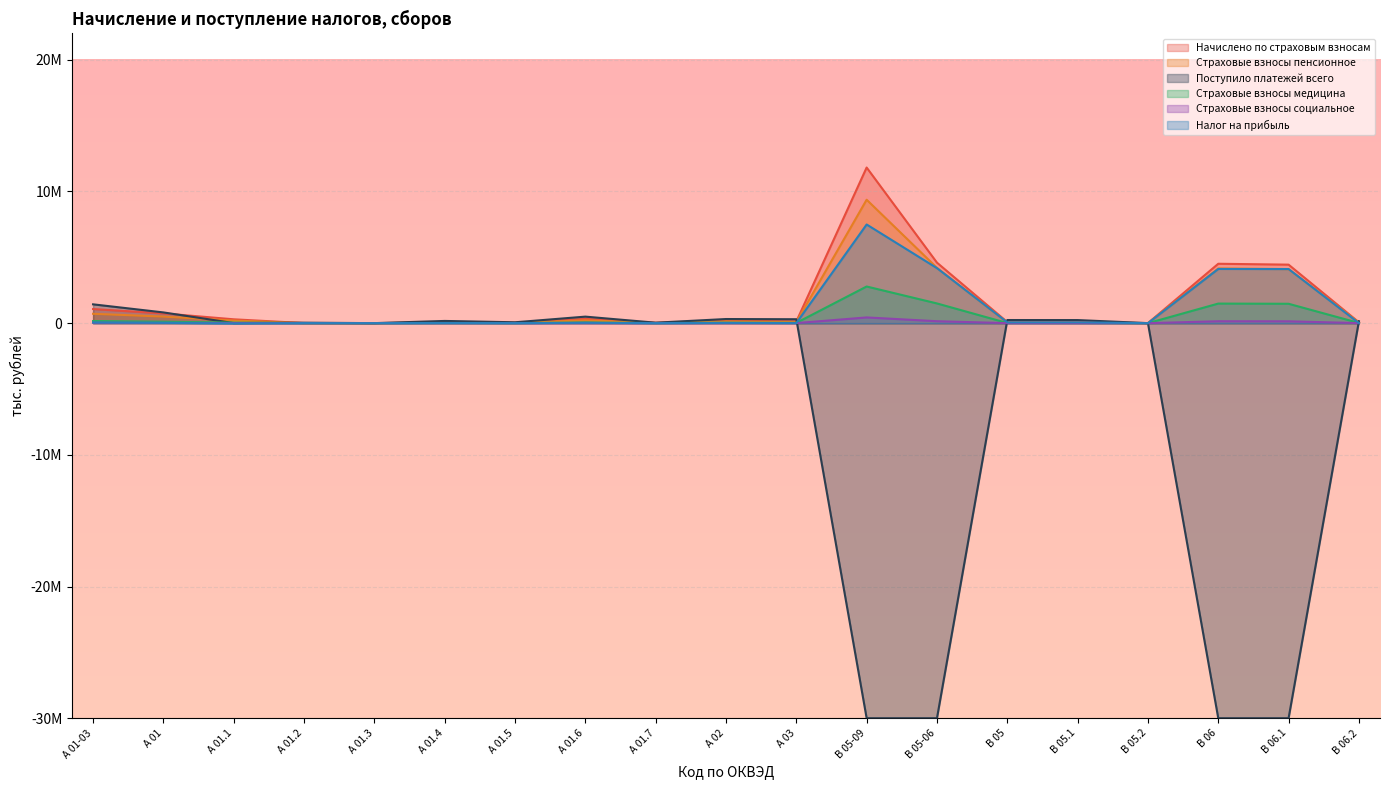

What are all the series names shown in the legend?

Начислено по страховым взносам, Страховые взносы пенсионное, Поступило платежей всего, Страховые взносы медицина, Страховые взносы социальное, Налог на прибыль